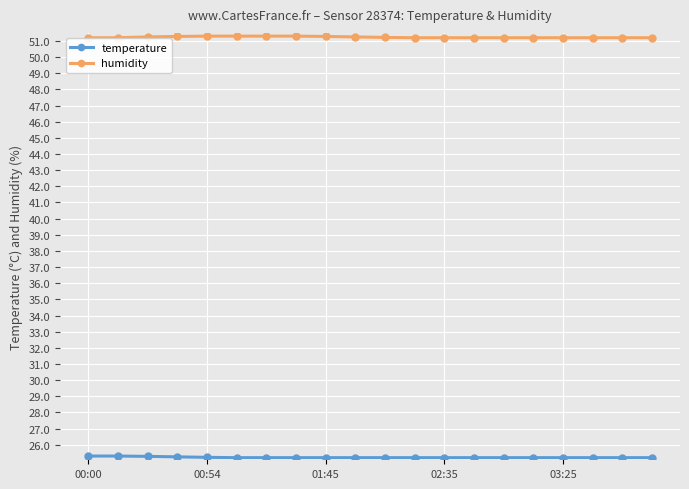

What is the minimum value shown in the chart?

25.2